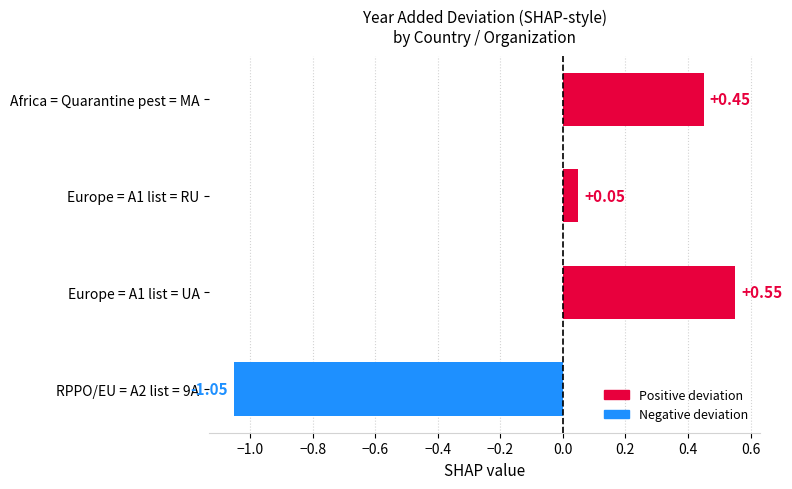

How many bars are there in total?

4